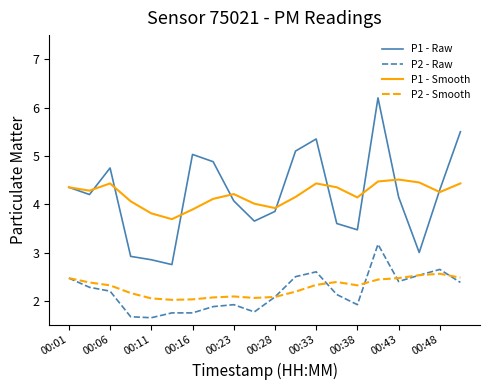

Rank the series by their maximum value, from highest to lowest.

P1 - Raw, P1 - Smooth, P2 - Raw, P2 - Smooth